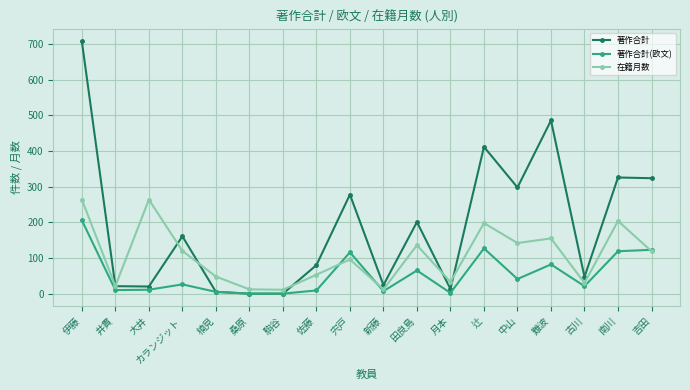

How many data points does each series have?

18